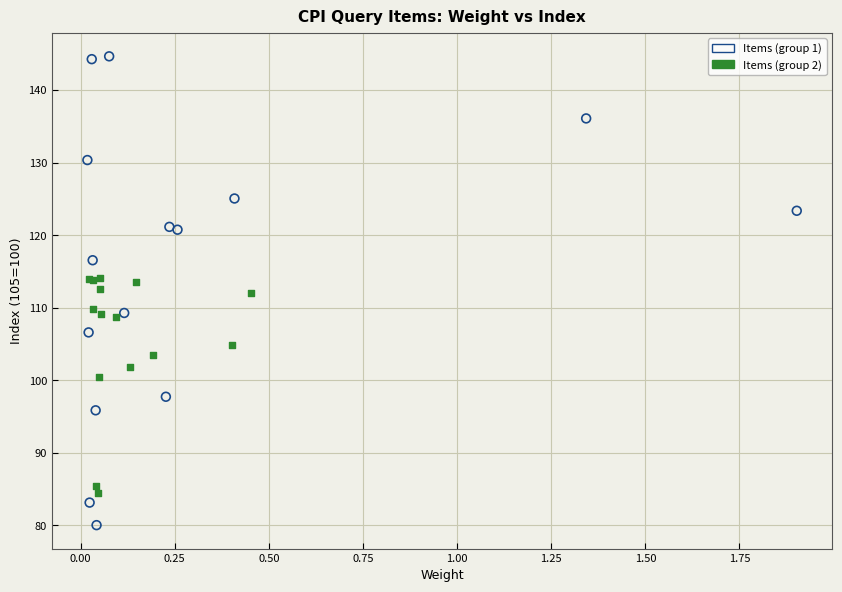

Which series has the largest Y range (max minus min)?

Items (group 1)